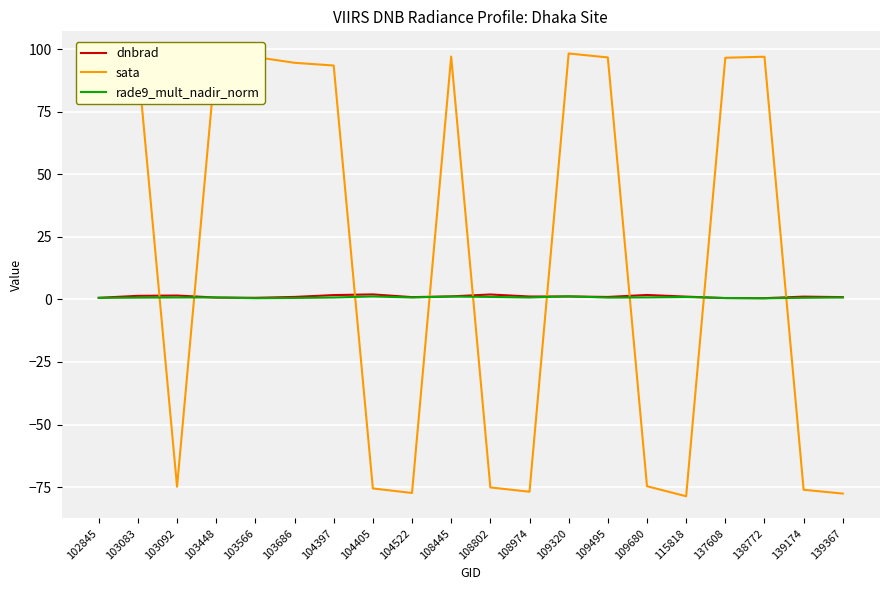

What is the approximate value of dnbrad at 137608?

0.5